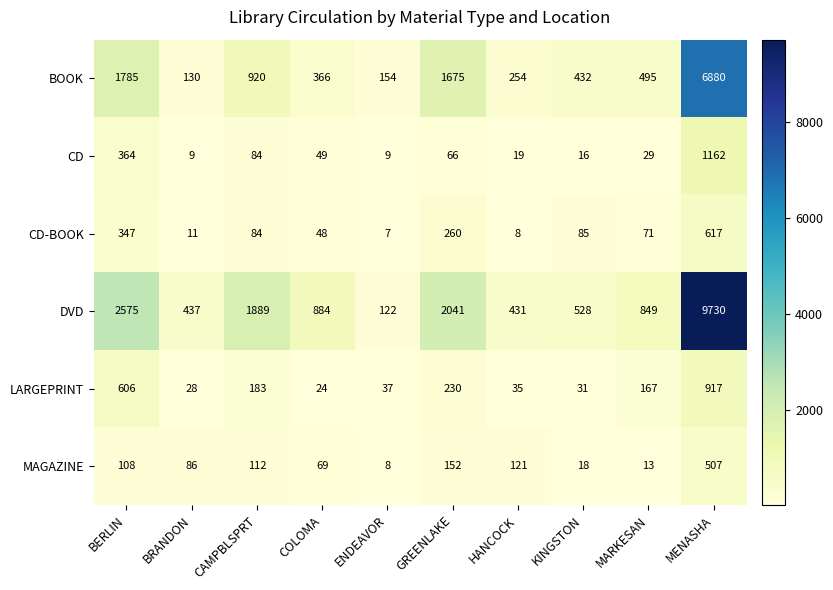

What is the sum of all MAGAZINE values?

1194